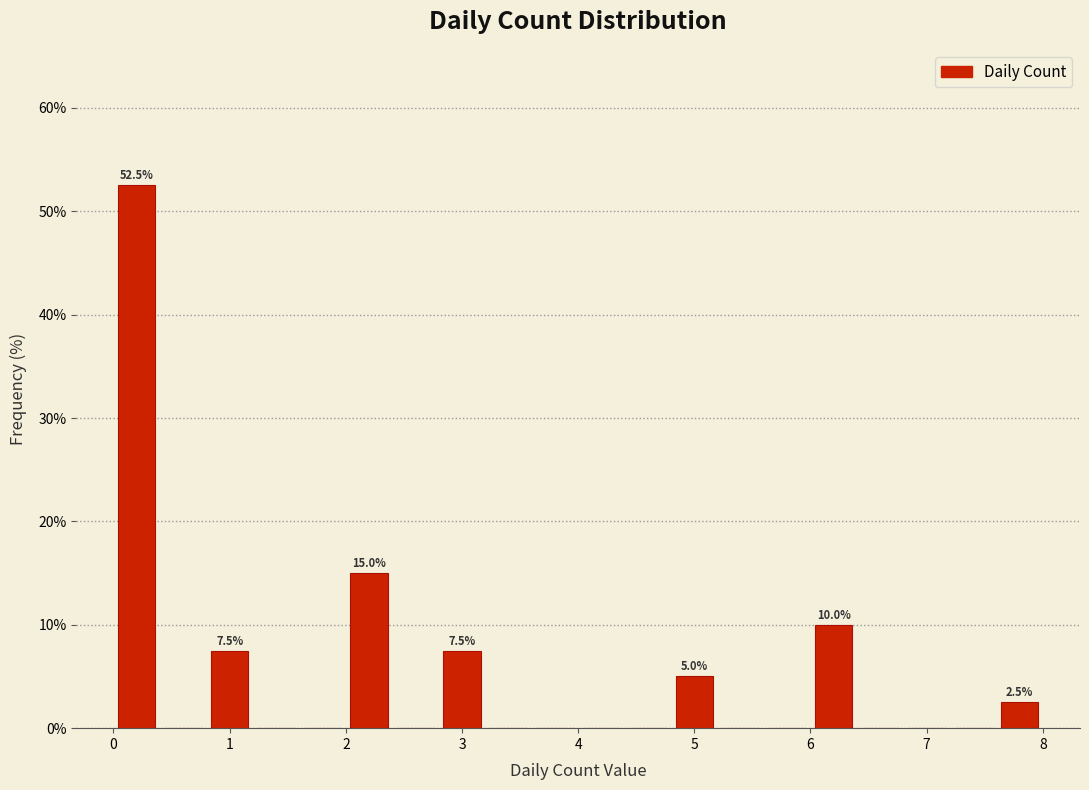

Which range on the x-axis has the tallest bar?

0.0 to 0.4